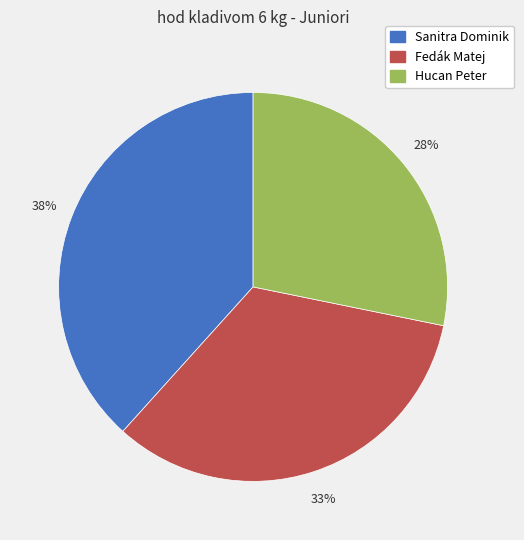

Is there a majority slice in this chart?

No